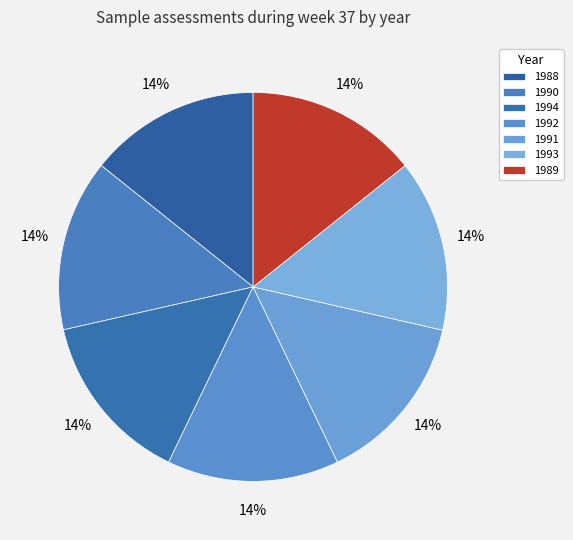

What is the smallest slice in the pie chart?

1988